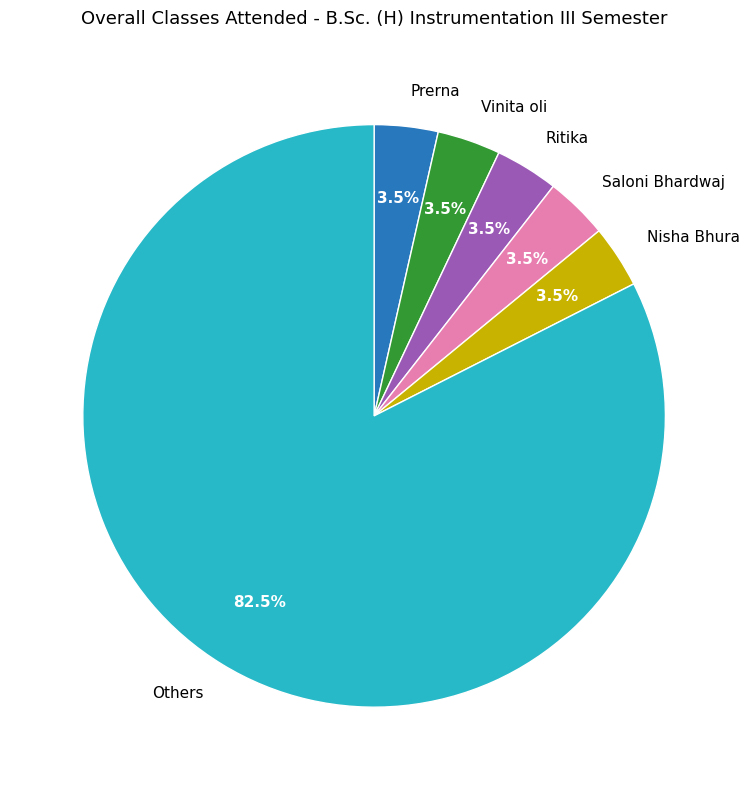

To the nearest percent, what is the difference between the largest and smallest slice percentages?

79%